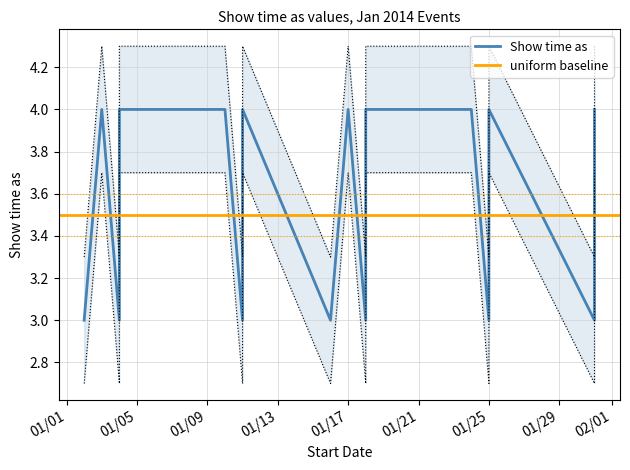

List the labels in order of Show time as value, largest first.

1/3/2014, 1/4/2014, 1/10/2014, 1/11/2014, 1/17/2014, 1/18/2014, 1/24/2014, 1/25/2014, 1/31/2014, 1/2/2014, 1/4/2014, 1/11/2014, 1/11/2014, 1/16/2014, 1/18/2014, 1/25/2014, 1/25/2014, 1/31/2014